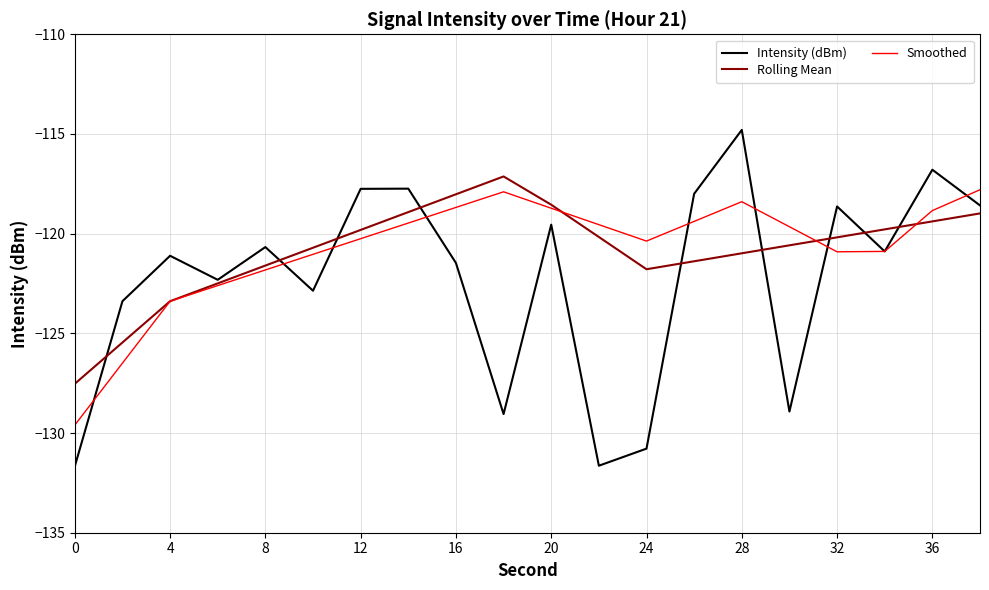

What is the highest value of the Rolling Mean series?

-117.1